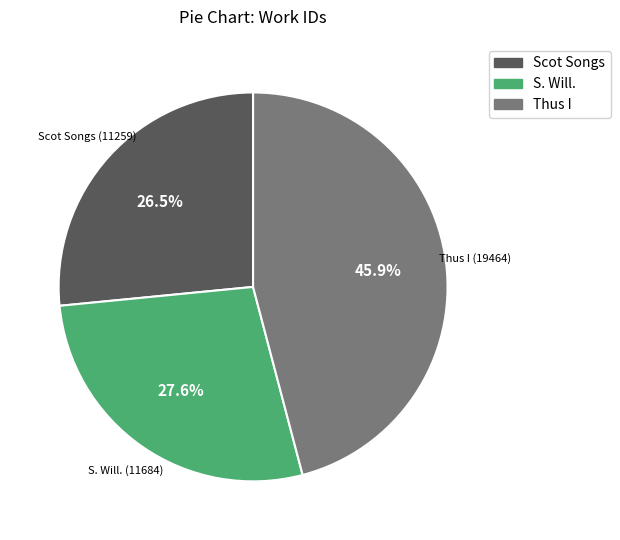

Combined, do Scot Songs and S. Will. account for over 50%?

Yes